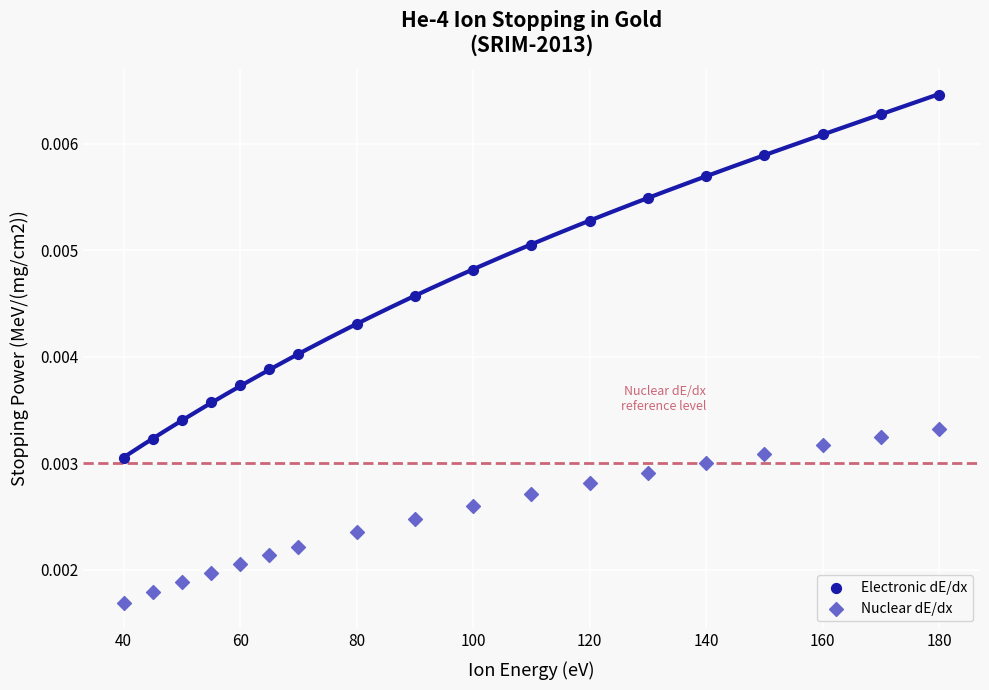

What are all the series names shown in the legend?

Electronic dE/dx, Nuclear dE/dx